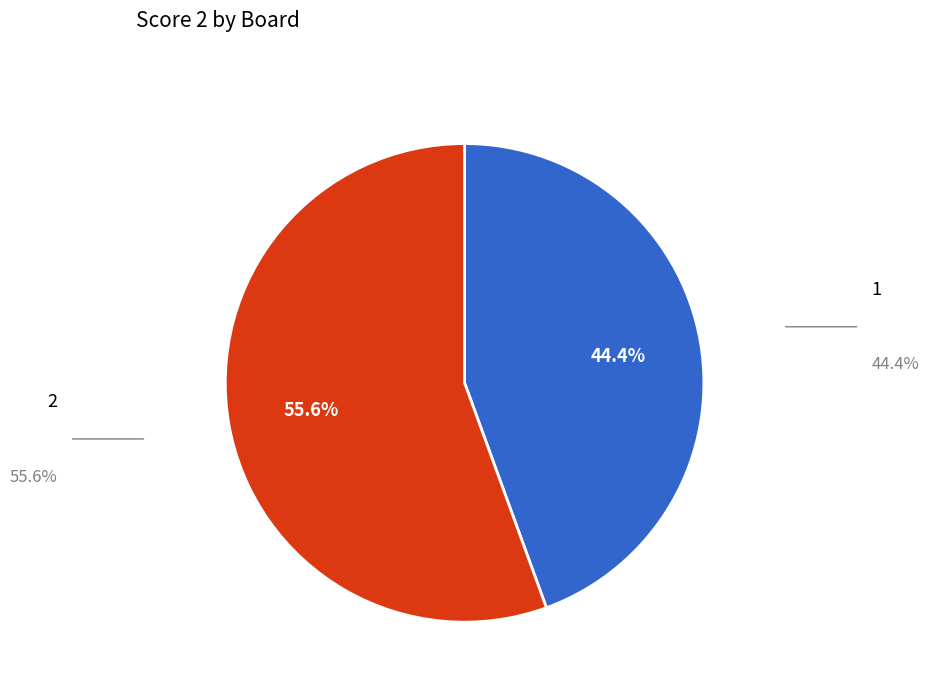

Does any single category account for the majority?

Yes